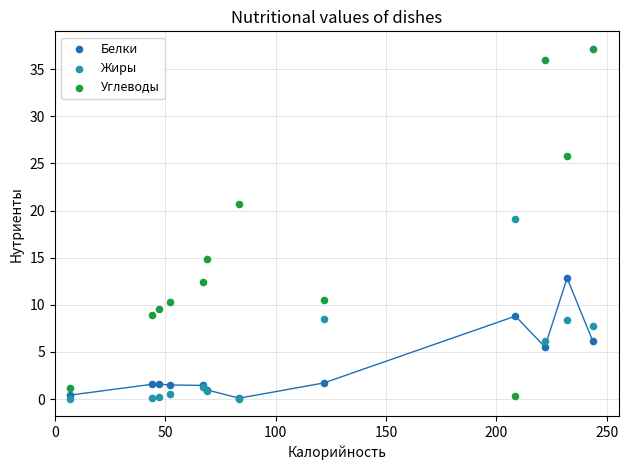

In the Углеводы series, what Y value is closest to 18?

20.7